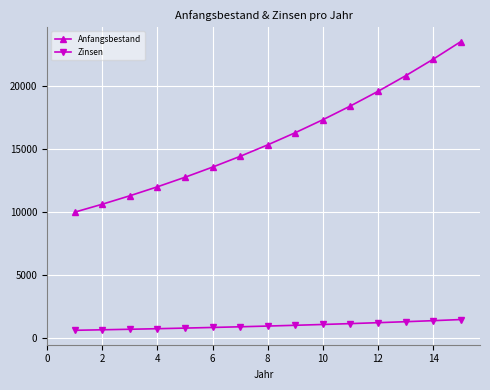

How many lines are shown in the chart?

2